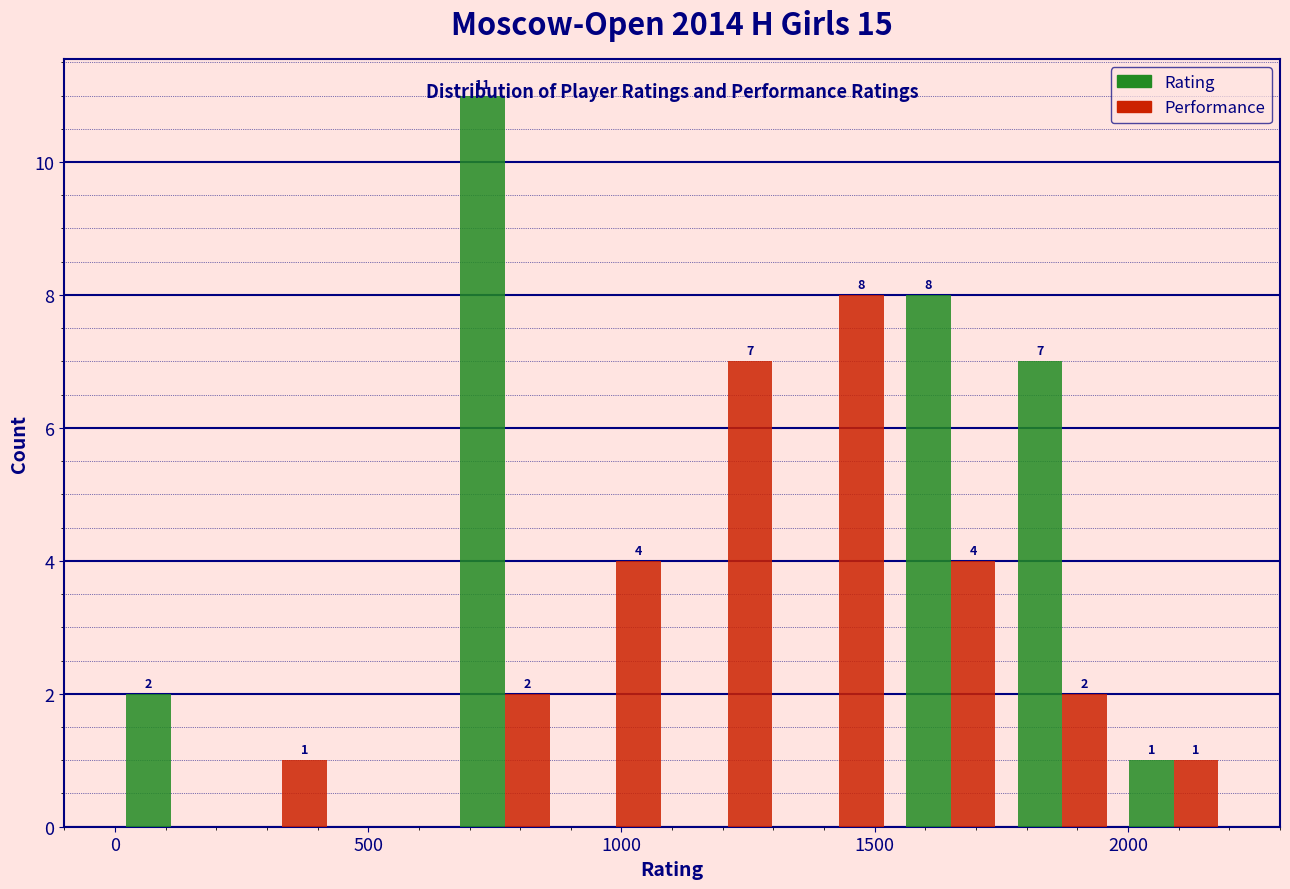

In the Rating series, which range on the x-axis has the tallest bar?

660 to 880